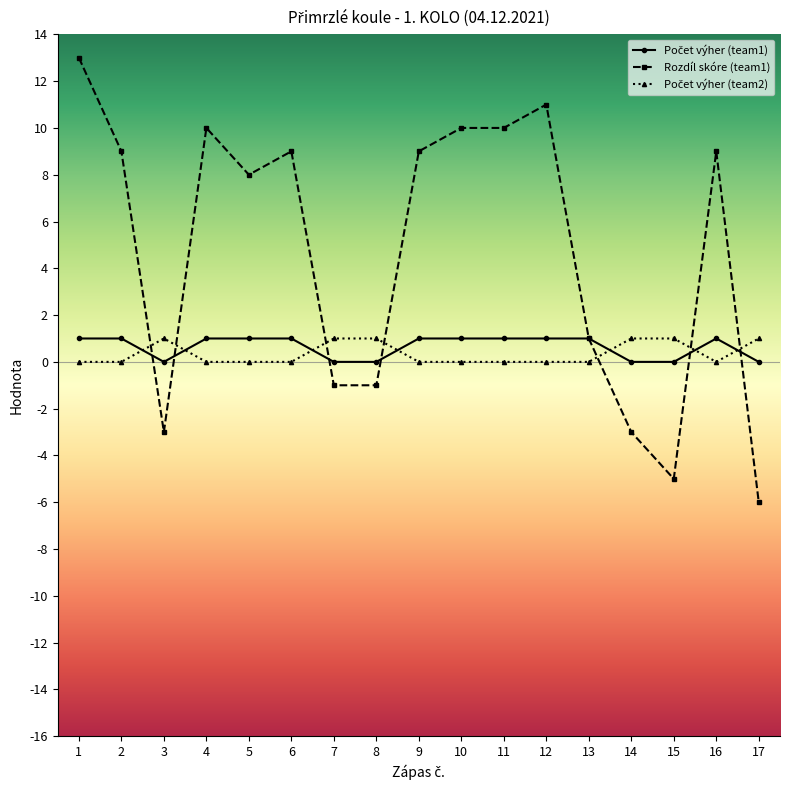

What is the value of the Rozdíl skóre (team1) point at the 2nd from the left?

9